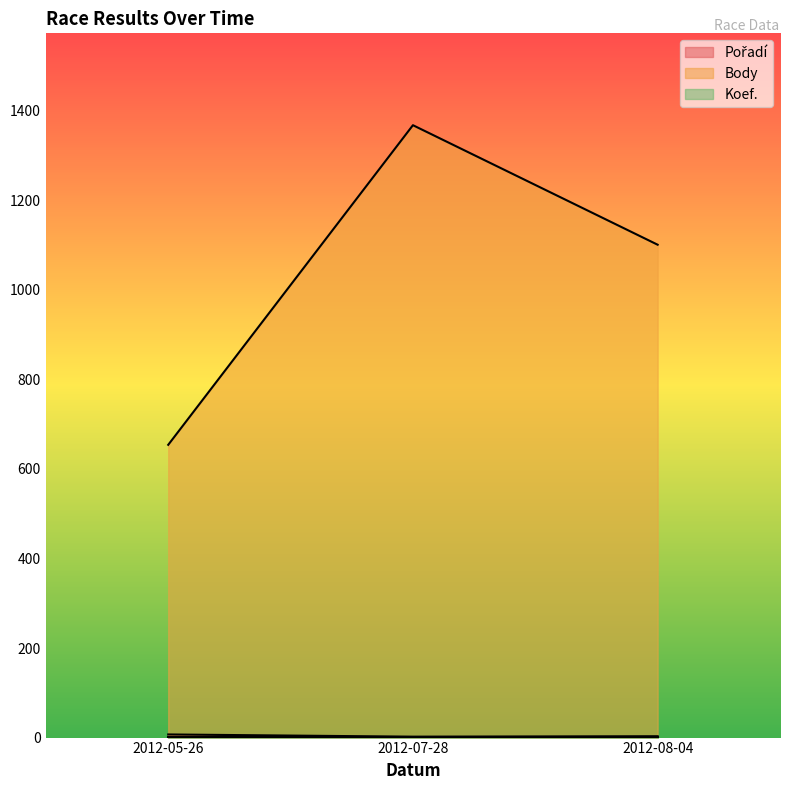

What is the maximum value shown in the chart?

1368